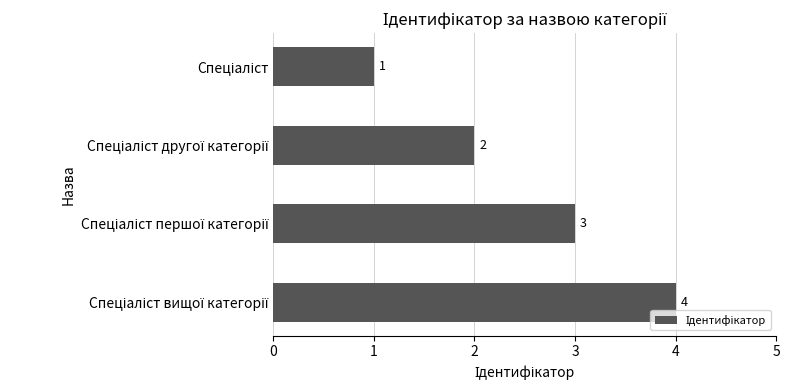

Count the values in the range 2 to 4.

3